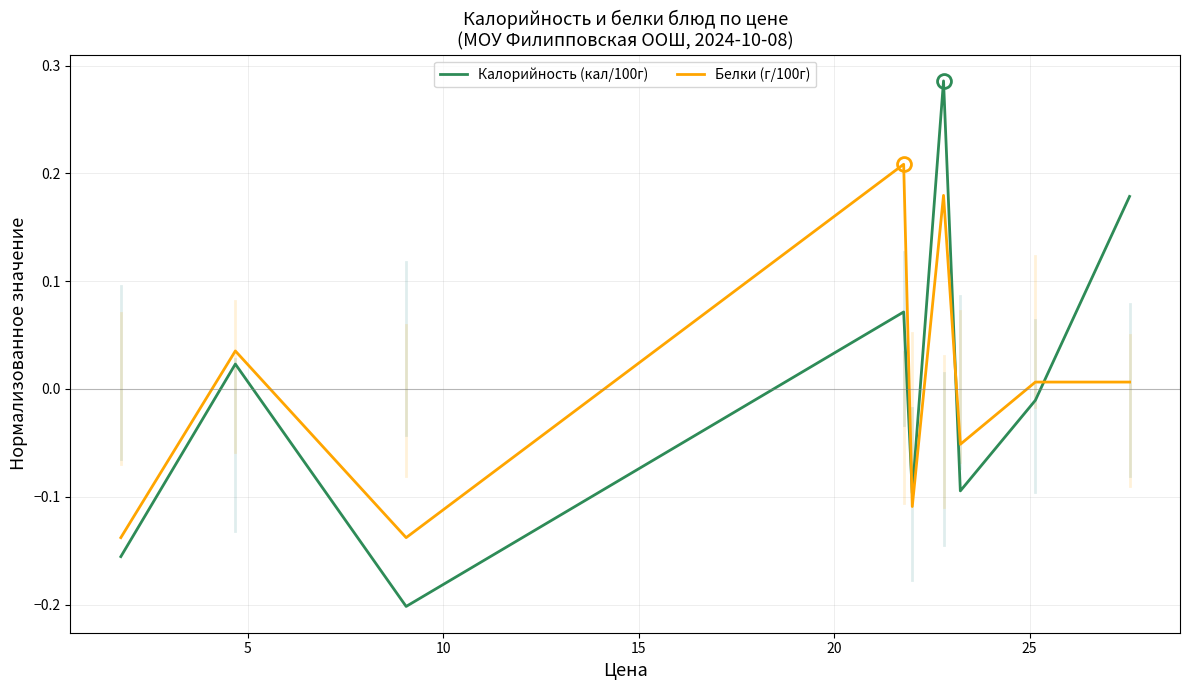

Which series ends up on top after the final intersection of Калорийность (кал/100г) and Белки (г/100г)?

Калорийность (кал/100г)